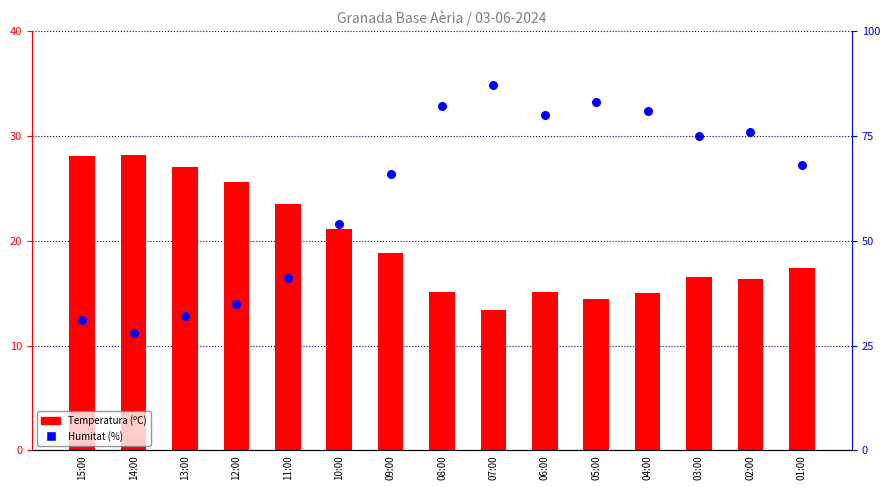

At which category is the sum across all series the highest?

07:00